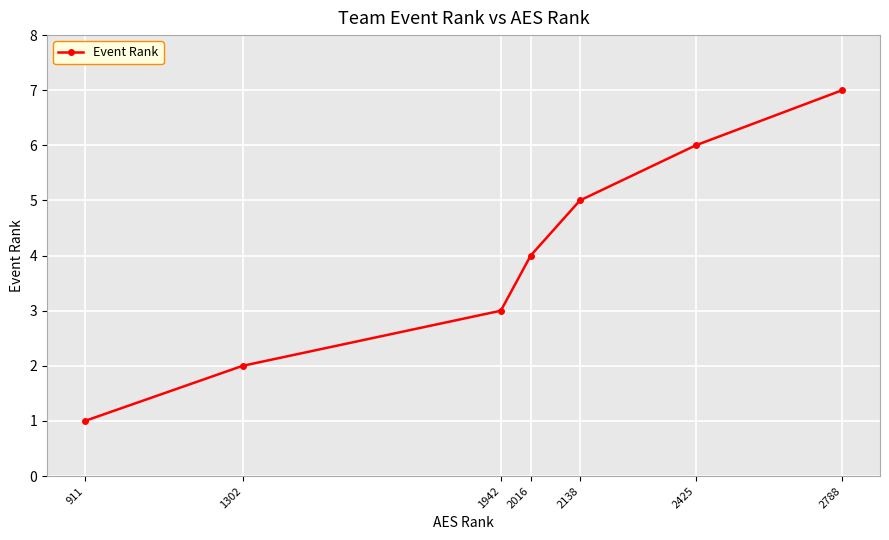

How many data points are less than 4?

3